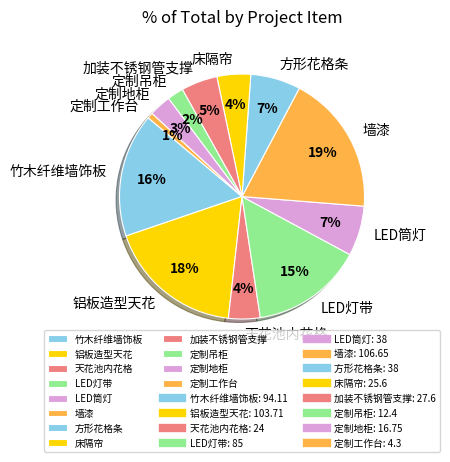

The 定制地柜 slice represents 3% of the pie. True or false?

True